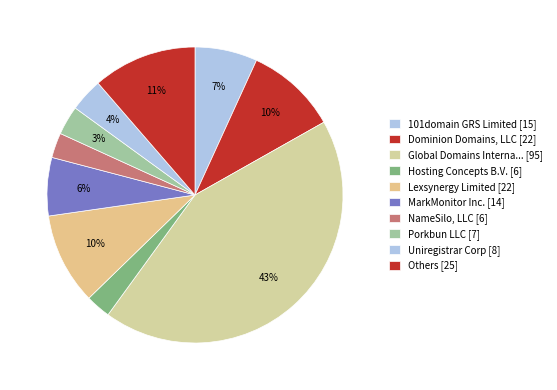

How many segments does this pie chart have?

10